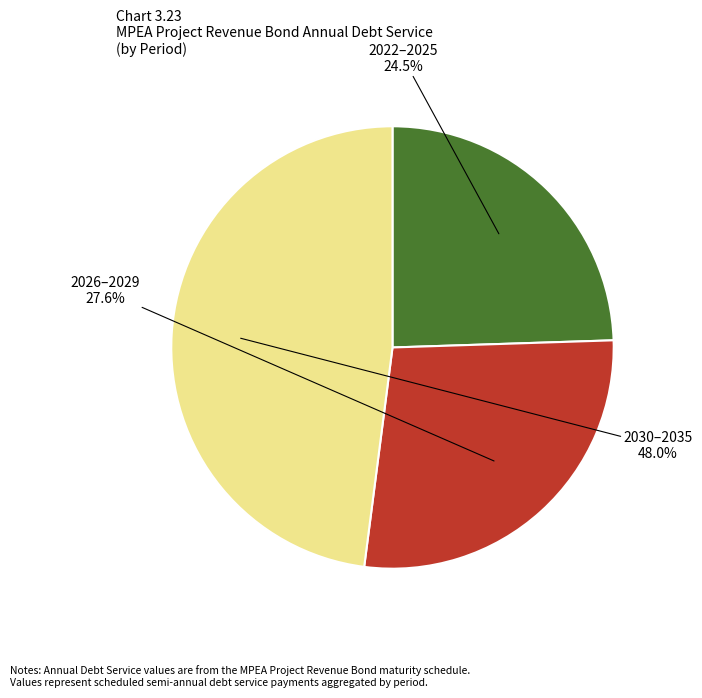

Is there any slice that represents more than half of the pie?

No